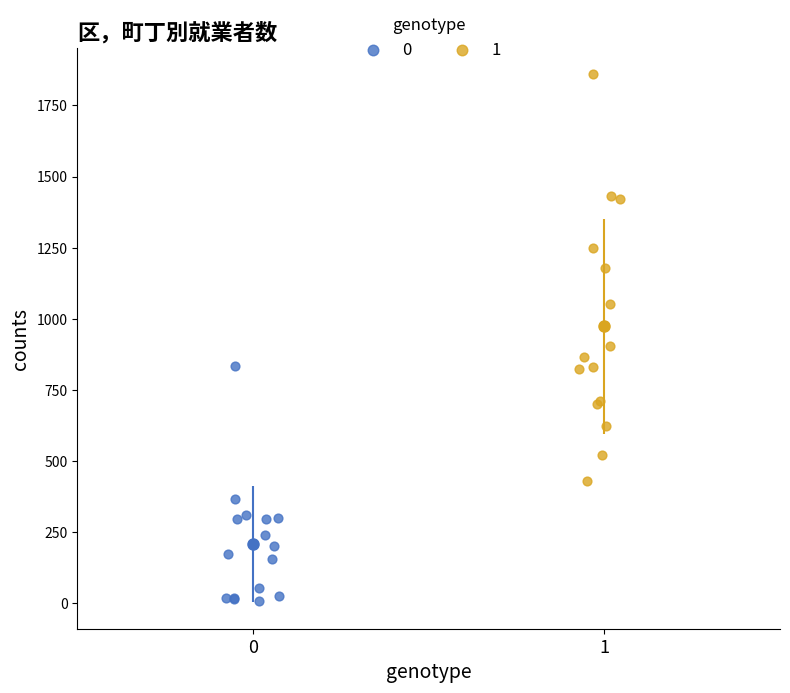

Which series has the widest spread of Y values?

1